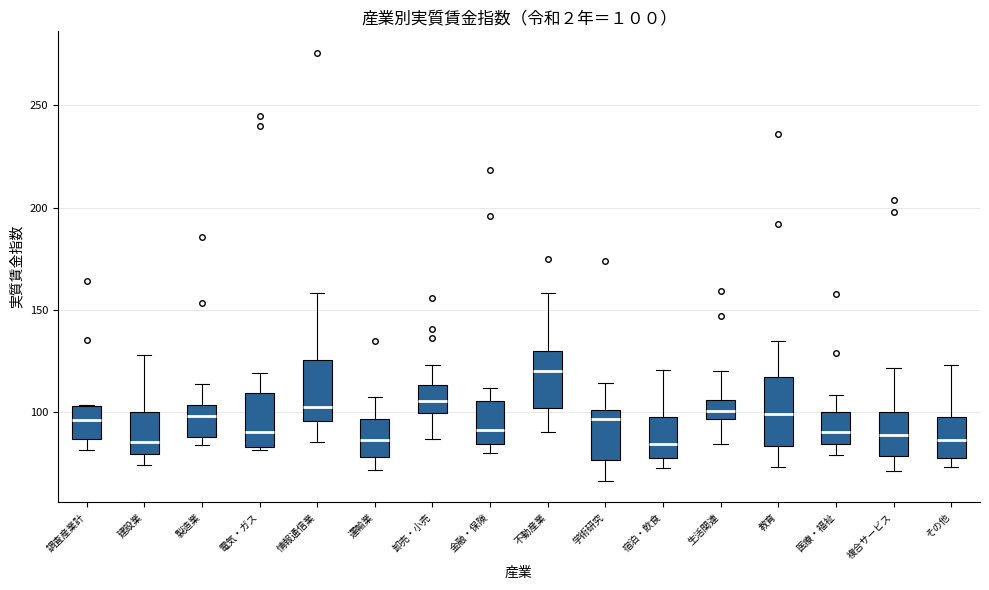

Which box has the highest median line?

不動産業